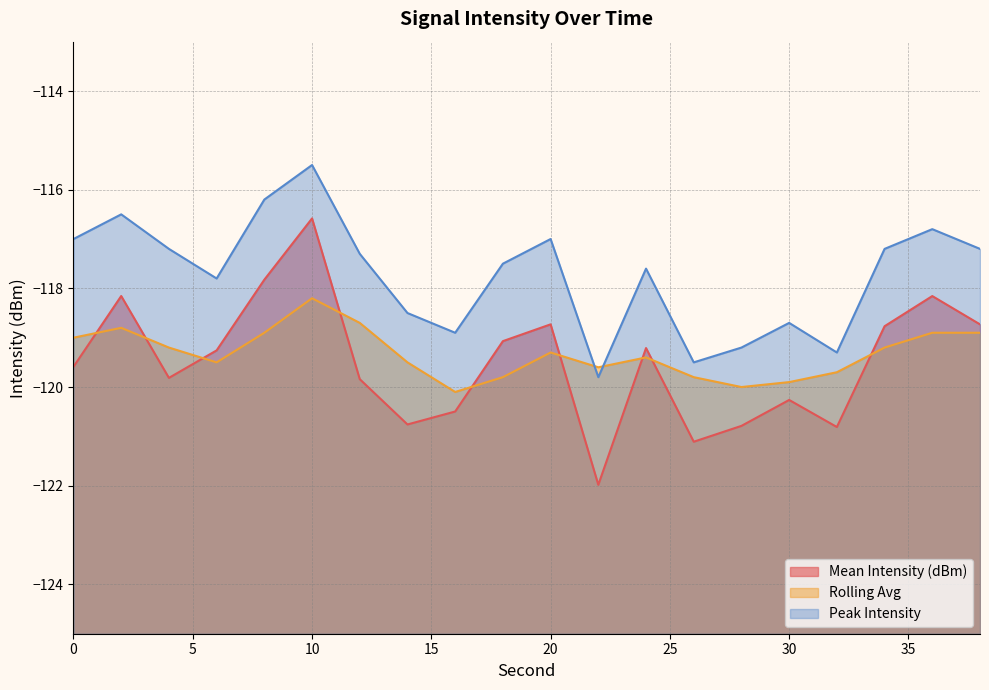

At which category does Peak Intensity reach its first local peak?

2